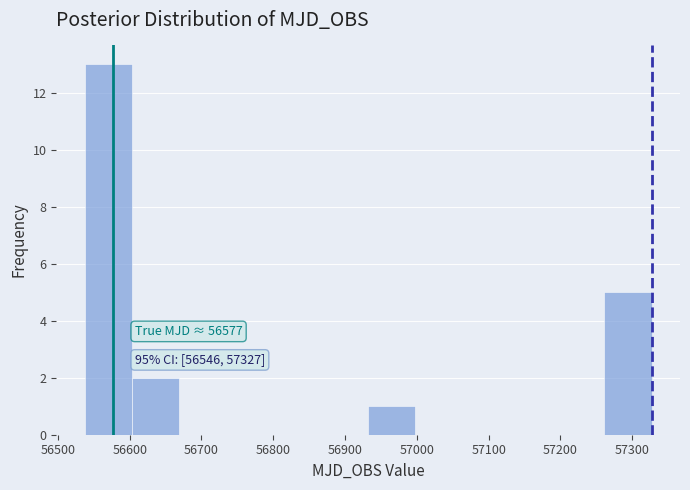

Which range on the x-axis has the tallest bar?

56540 to 56600